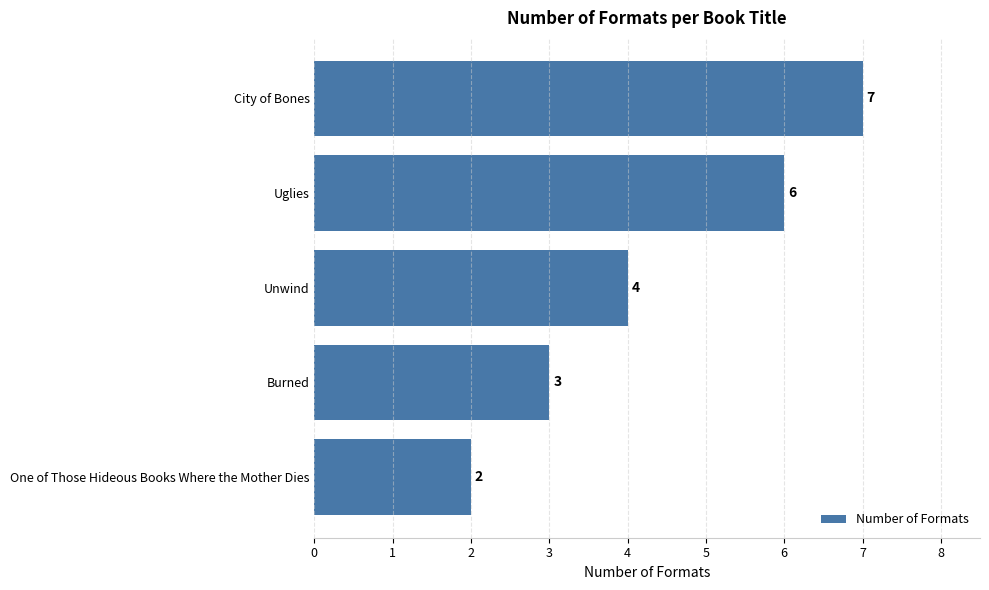

How many values are between 3 and 6?

3